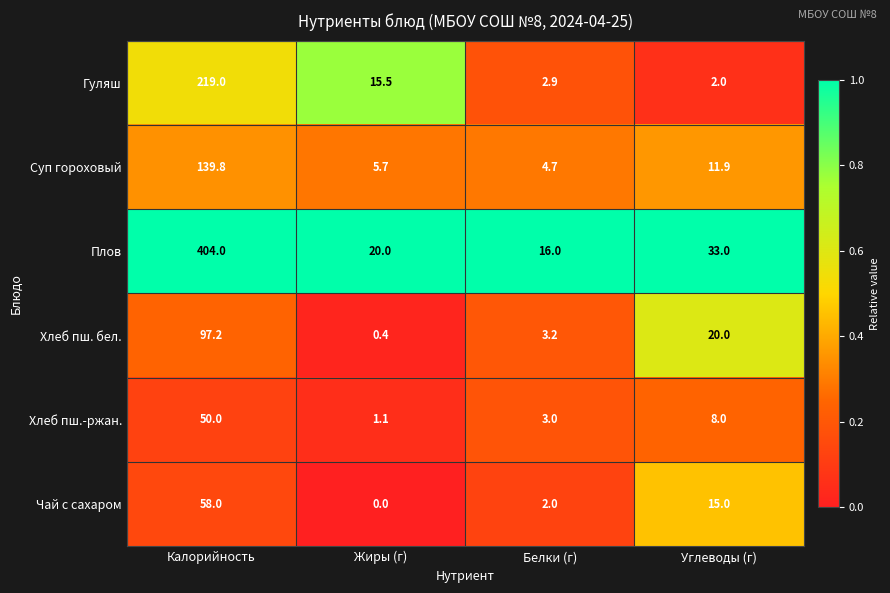

List the series in order of their peak value, highest first.

Плов, Гуляш, Суп гороховый, Хлеб пш. бел., Чай с сахаром, Хлеб пш.-ржан.